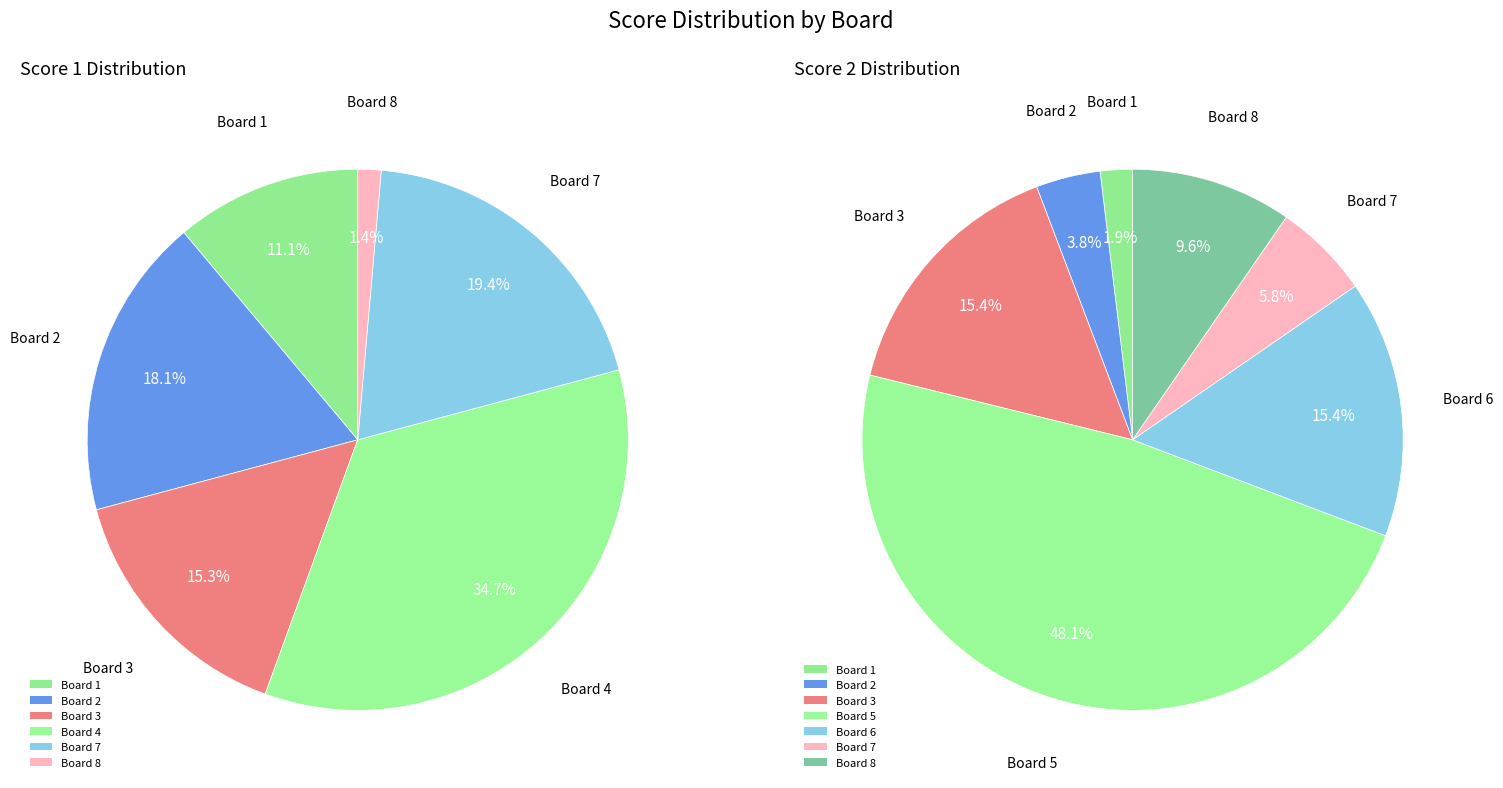

Between 1 and 3, which is larger?

3